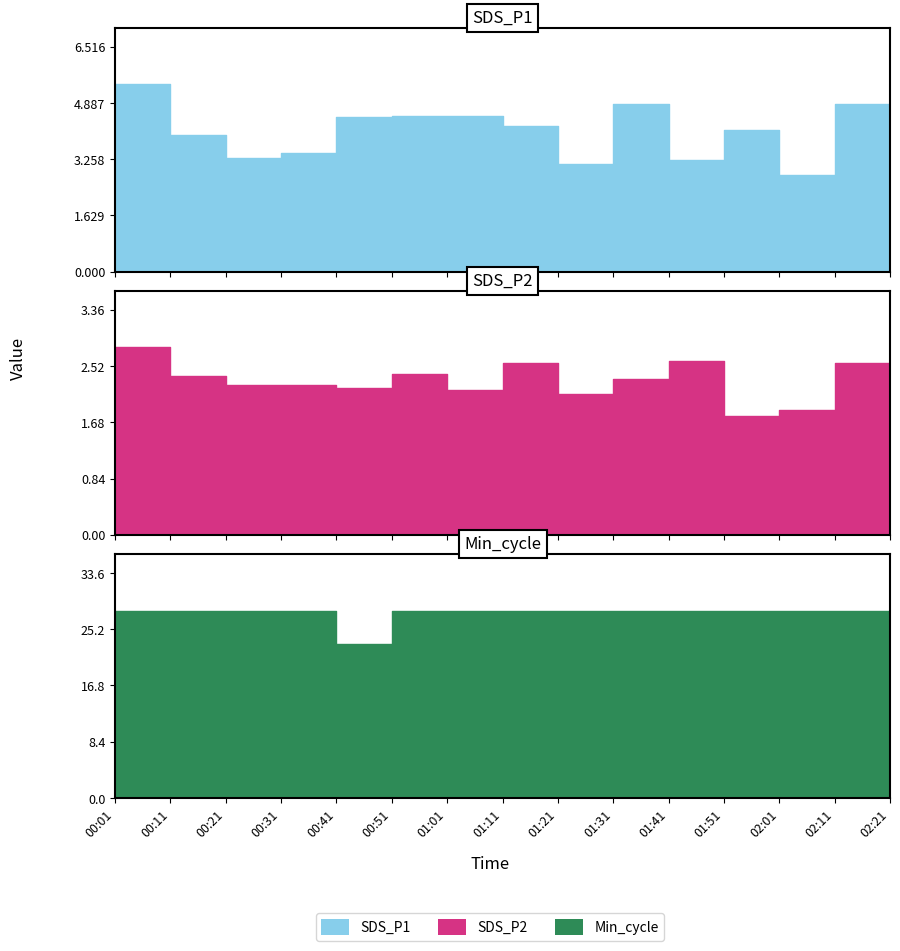

True or false: SDS_P1 and SDS_P2 intersect in this chart.

False